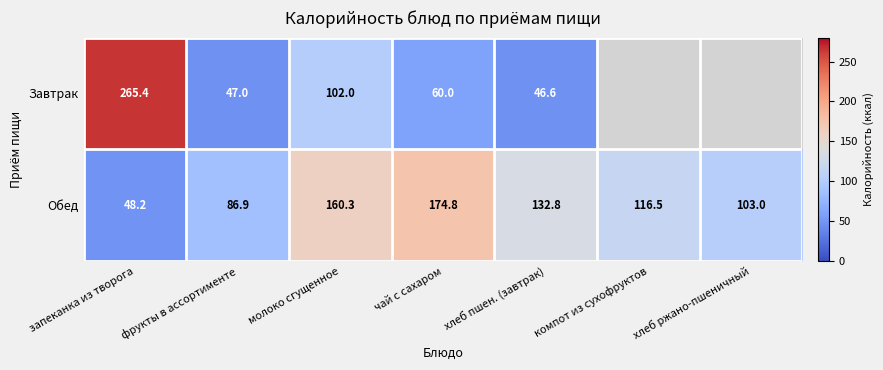

At фрукты в ассортименте, list the series in order from largest to smallest.

Обед, Завтрак